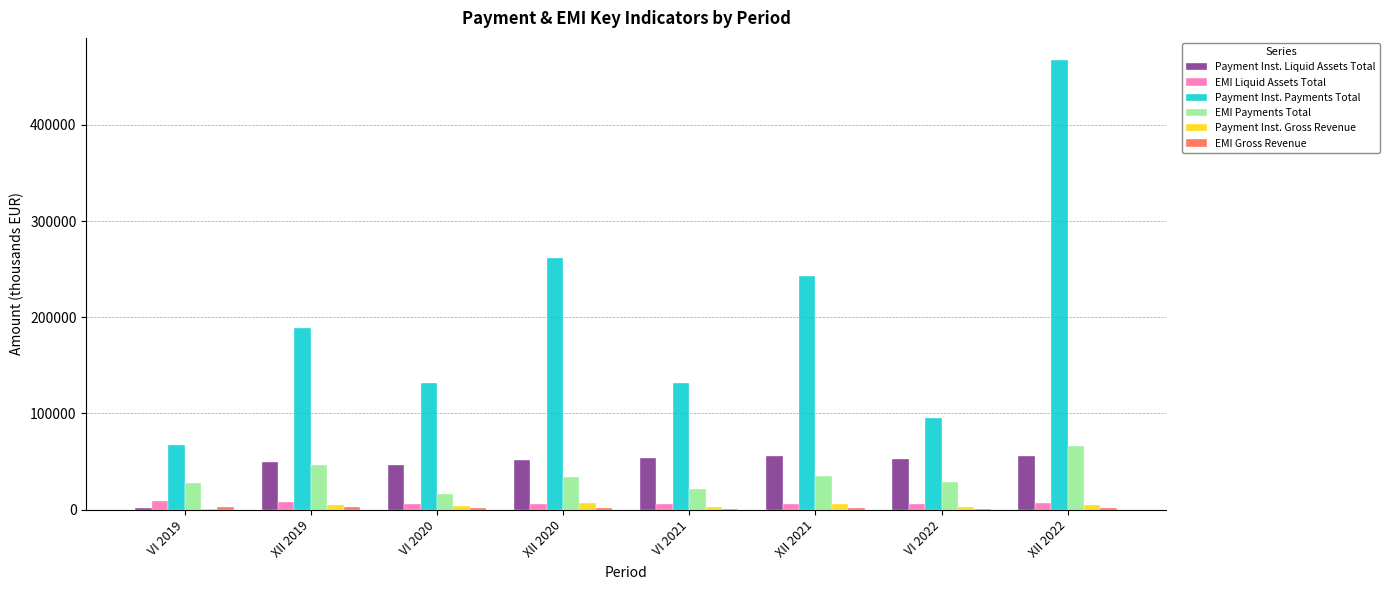

What is the sum of all EMI Payments Total values?

275272.9